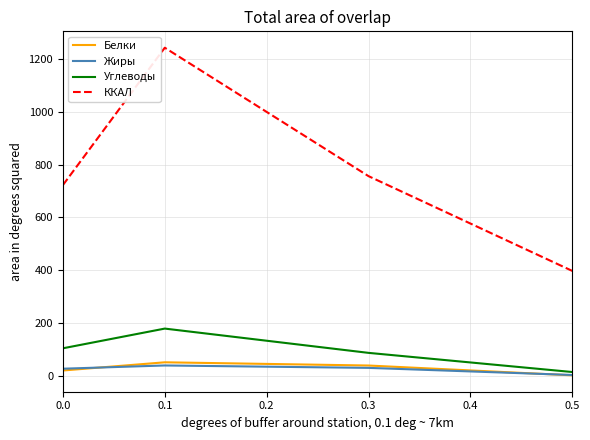

True or false: ККАЛ and Белки intersect in this chart.

False